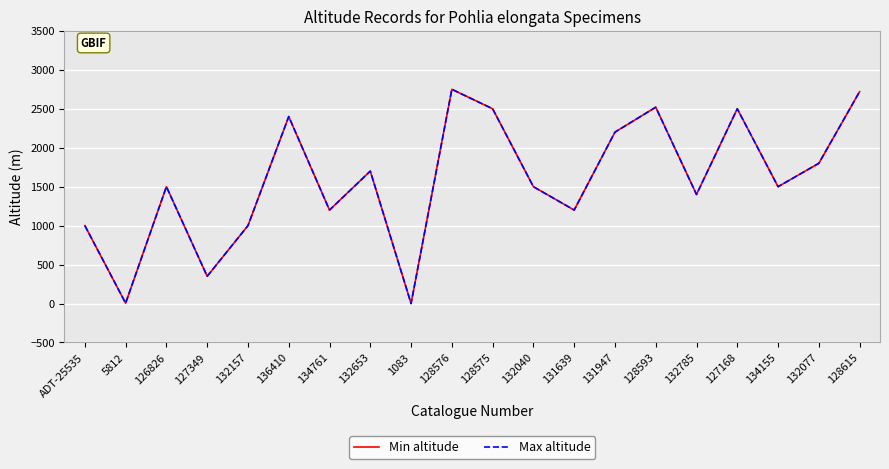

True or false: Max altitude and Min altitude intersect in this chart.

False